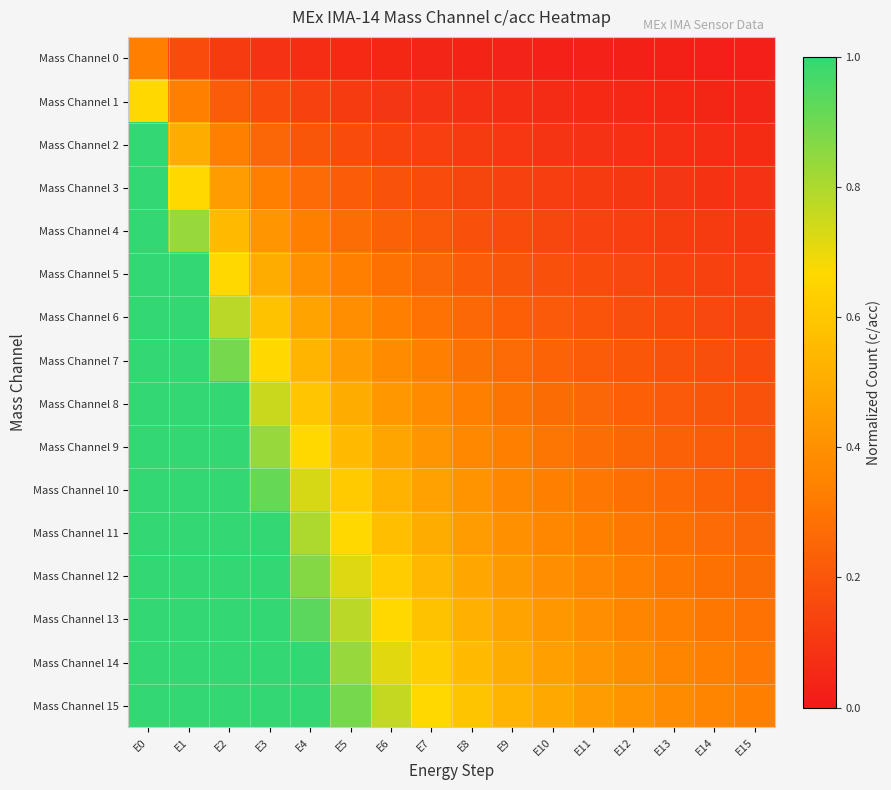

Which series has the widest spread of values?

Mass Channel 2